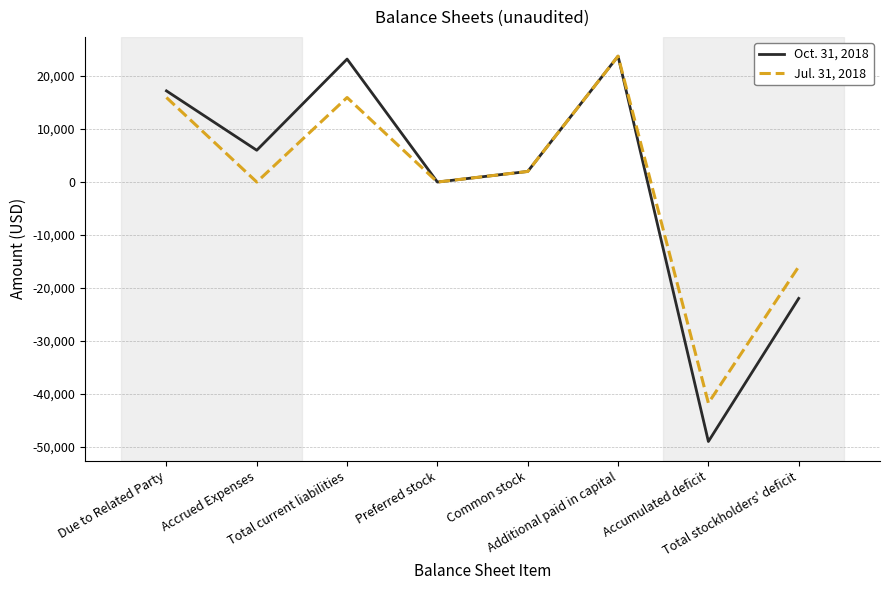

Reading left to right, transcribe all the data shown in this chart.

Oct. 31, 2018: Due to Related Party=17199	Accrued Expenses=6000	Total current liabilities=23199	Preferred stock=0	Common stock=2000	Additional paid in capital=23750	Accumulated deficit=-48949	Total stockholders' deficit=-21949
Jul. 31, 2018: Due to Related Party=15949	Accrued Expenses=0	Total current liabilities=15949	Preferred stock=0	Common stock=2000	Additional paid in capital=23750	Accumulated deficit=-41699	Total stockholders' deficit=-15949